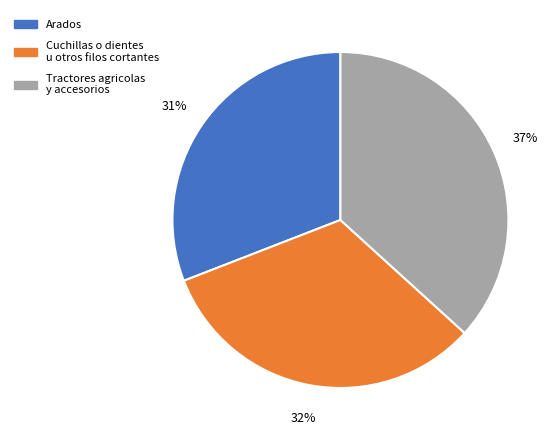

What is the ratio of the value at Tractores agricolas y accesorios to the value at Arados?

1.2